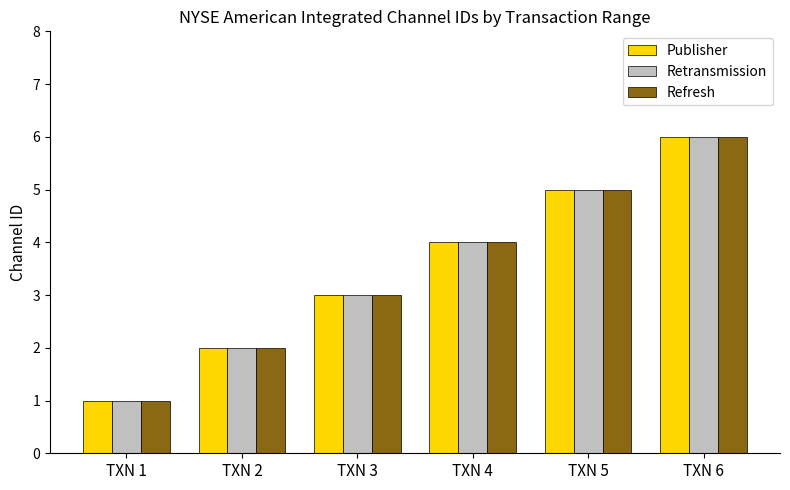

What is the approximate value of Refresh at TXN 6?

6